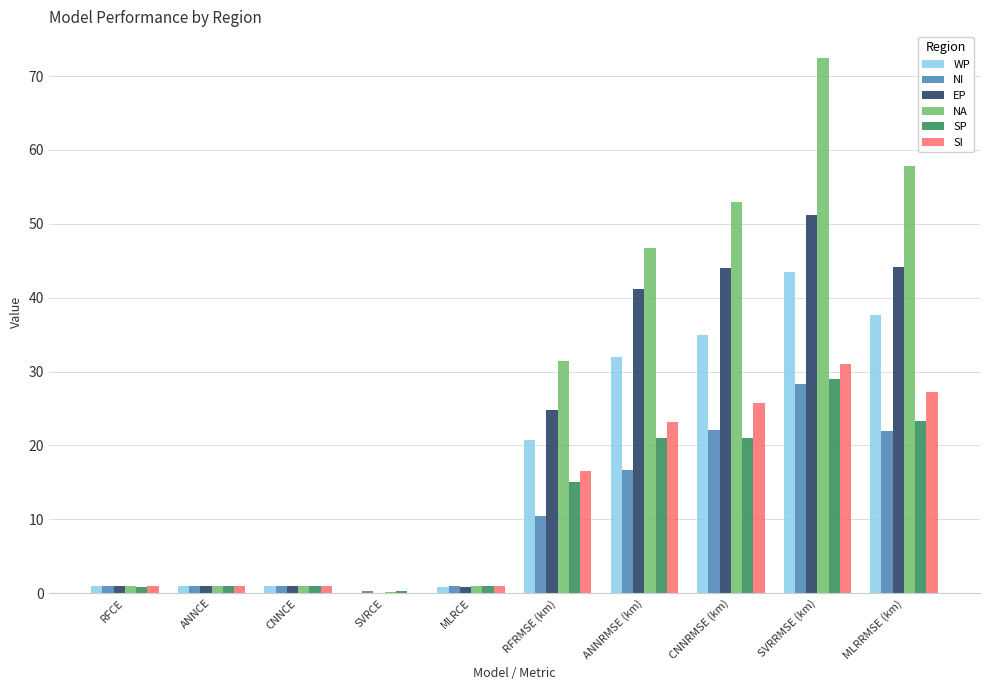

Which category has the highest value across all series?

SVRRMSE (km)